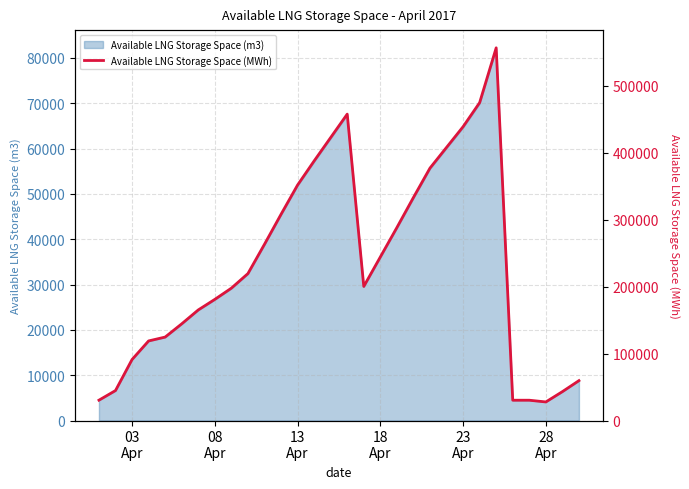

What is the lowest value of the Available LNG Storage Space (m3) series?

4087